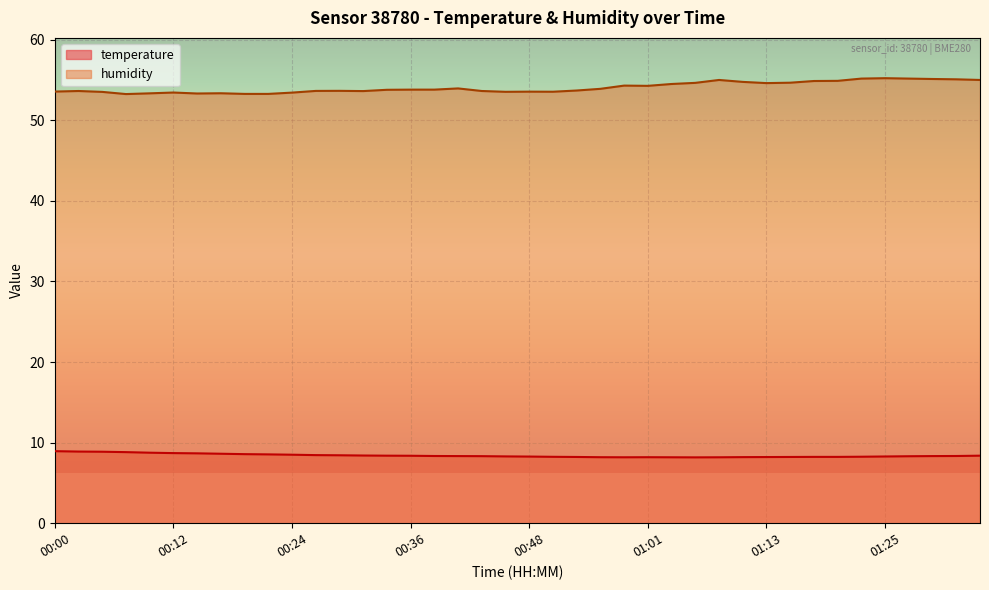

What is the value of the humidity point at the 7th from the left?

53.3